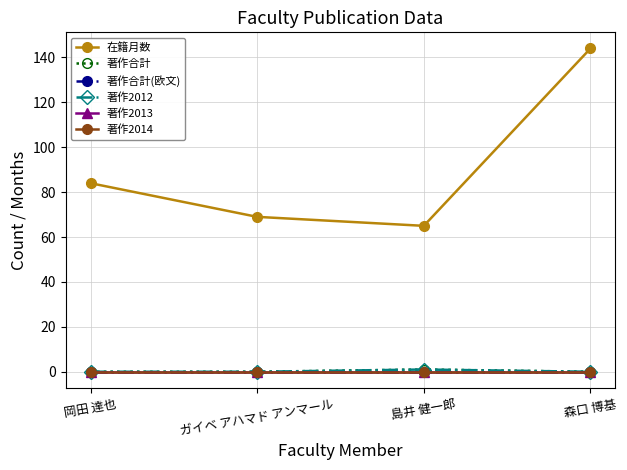

Rank the series by their maximum value, from highest to lowest.

在籍月数, 著作合計, 著作2012, 著作合計(欧文), 著作2013, 著作2014